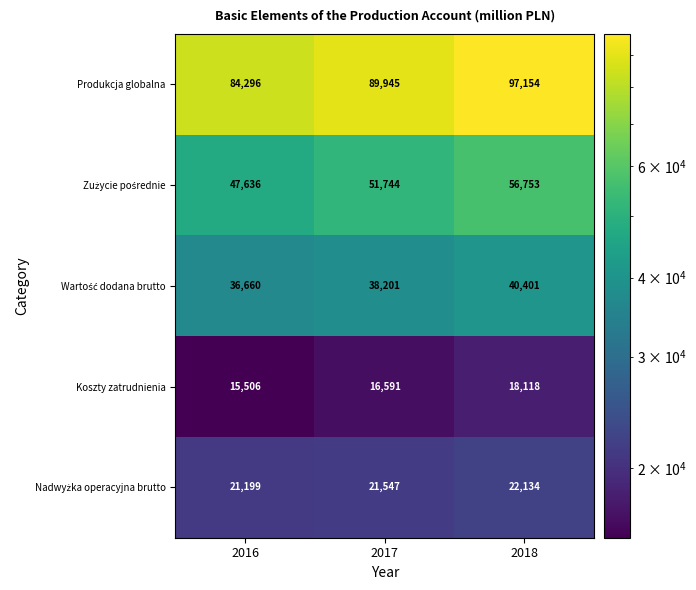

True or false: Koszty zatrudnienia has a value of 16591 at 2017.

True